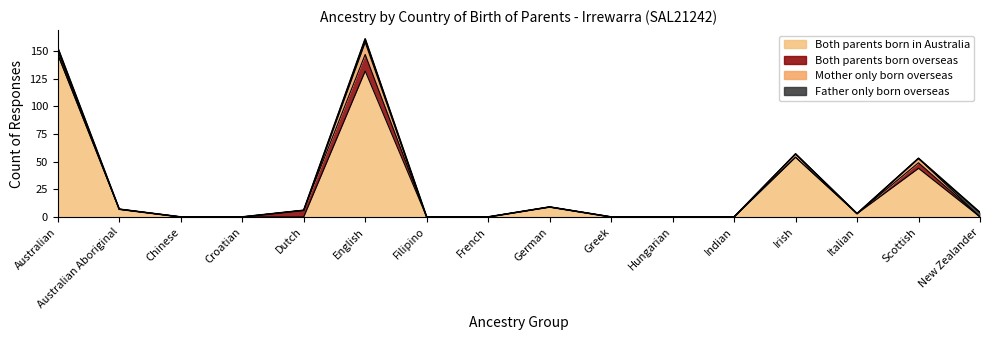

Which series changed the most between English and Hungarian?

Both parents born in Australia